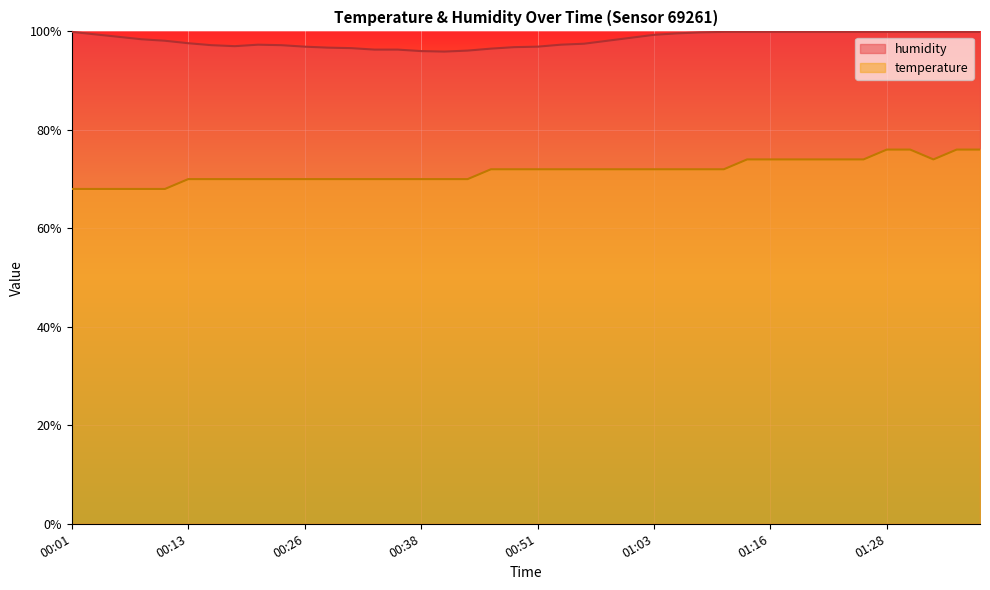

True or false: temperature and humidity cross at least once.

False